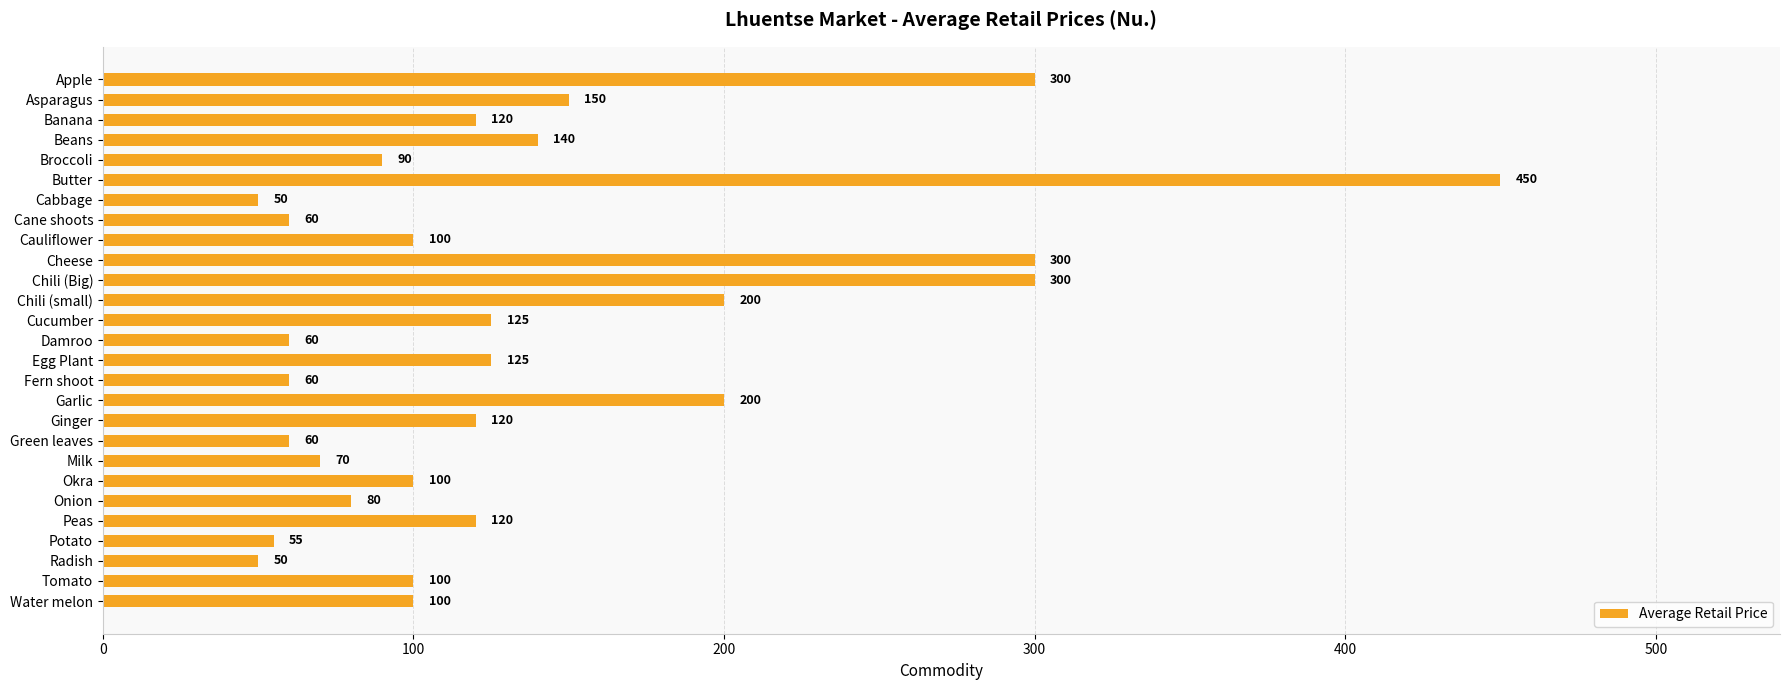

What is the ratio of the value at Apple to the value at Asparagus?

2.0